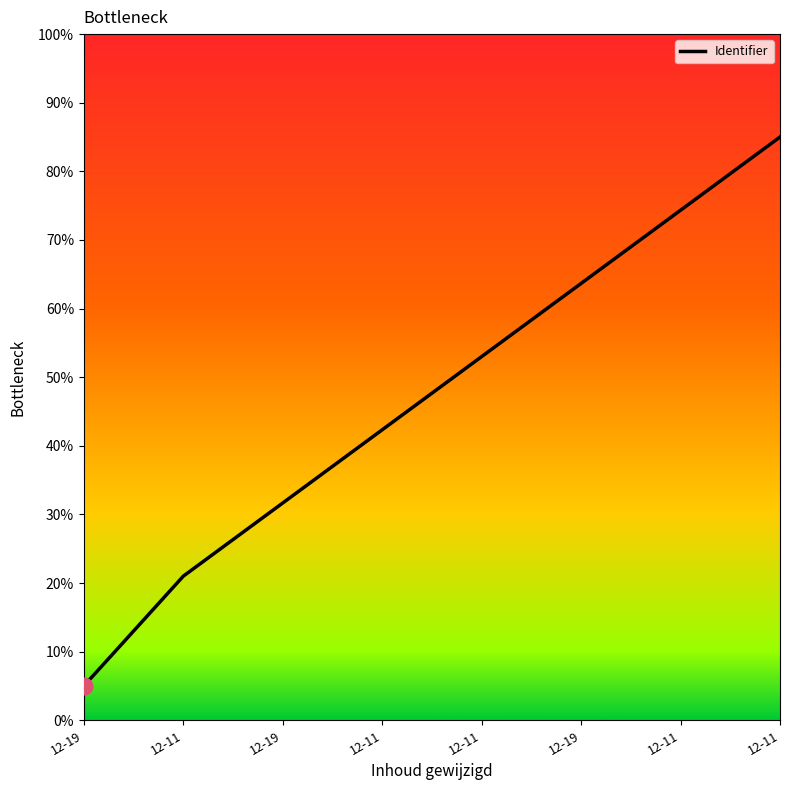

Is it true that the value at 12-19 is 63.7?

True